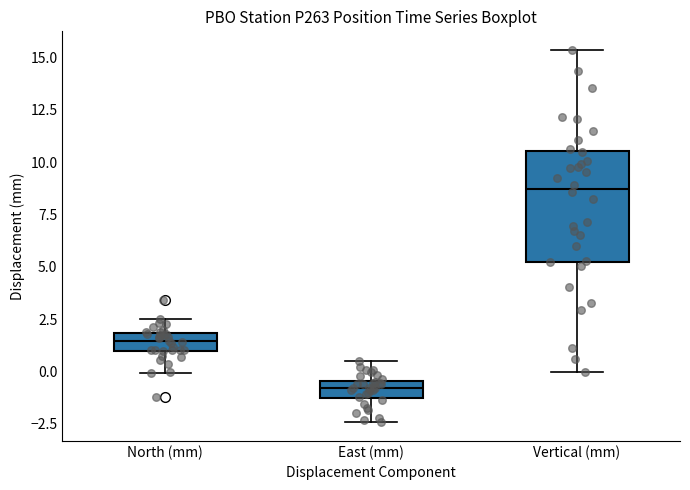

Which box is the tallest, from its lower edge to its upper edge?

Vertical (mm)